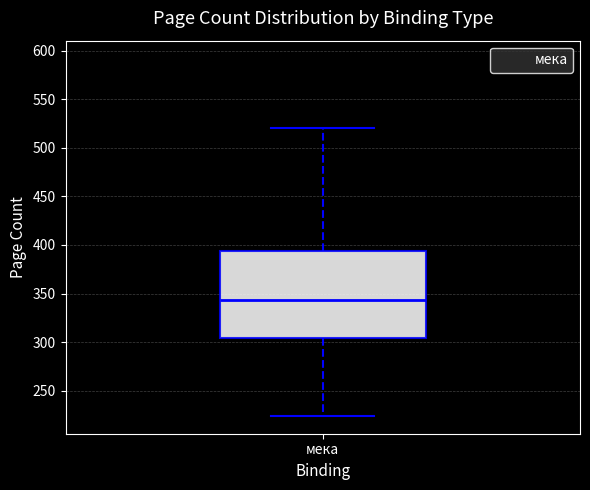

Transcribe this box plot: give where the median line is, the range the box spans, and where the two whiskers end, as read against the y-axis. The values are not printed on the chart, so give them approximately, as read against the axis.

median 345, box 305 to 395, whiskers 225 to 520